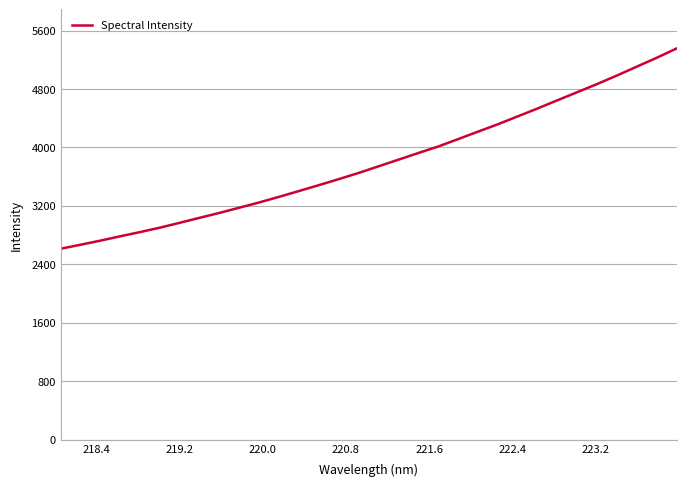

What is the difference between the maximum and minimum values?

2741.7